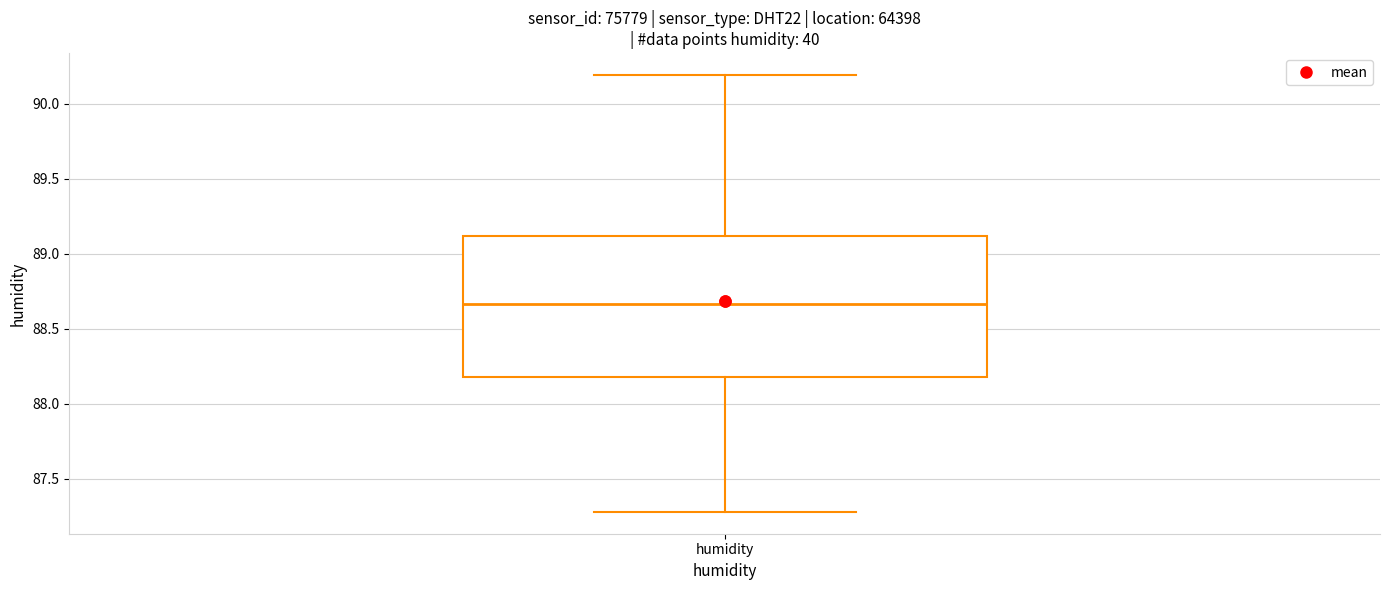

Transcribe this box plot: give where the median line is, the range the box spans, and where the two whiskers end, as read against the y-axis. The values are not printed on the chart, so give them approximately, as read against the axis.

median 88.65, box 88.20 to 89.10, whiskers 87.30 to 90.20